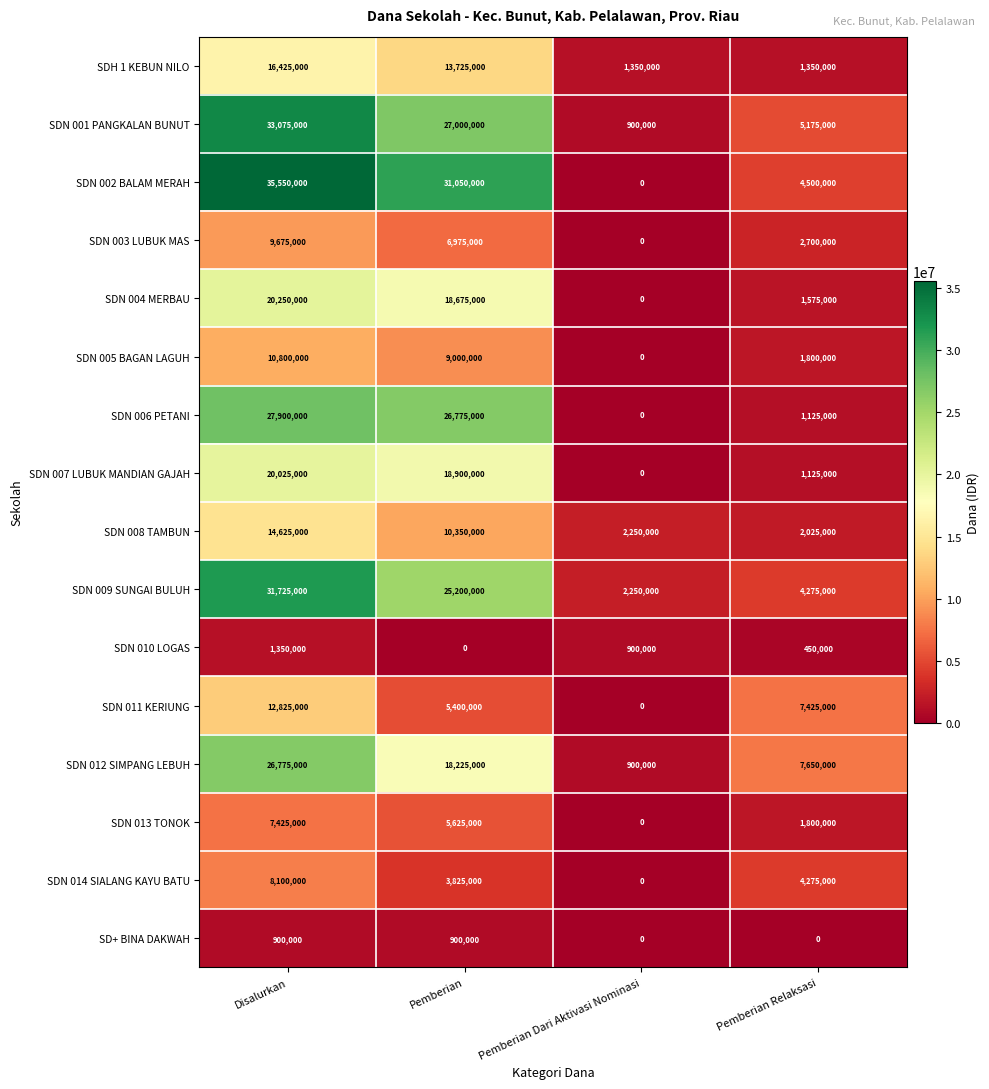

Count the SDN 001 PANGKALAN BUNUT values in the range 5175000 to 33075000.

3